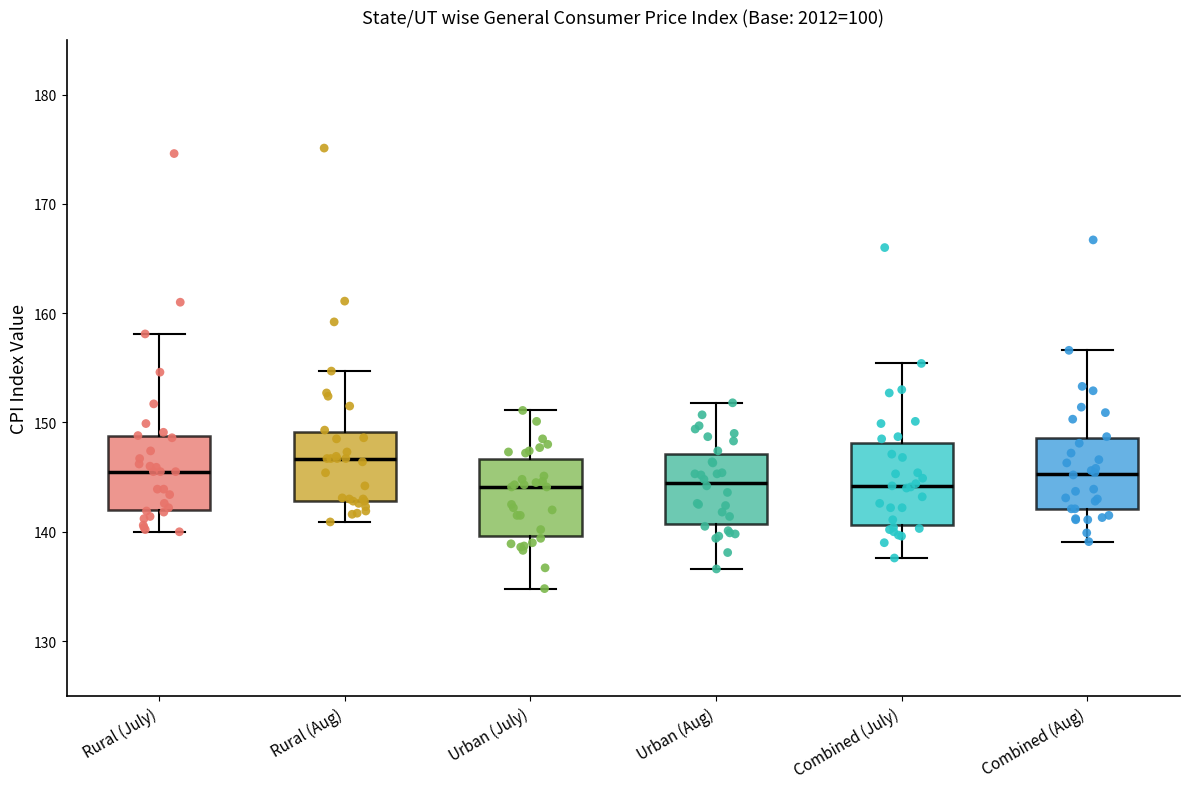

Where does the median line of the box for Combined (July) sit on the y-axis? The values are not printed on the chart, so give them approximately, as read against the axis.

144